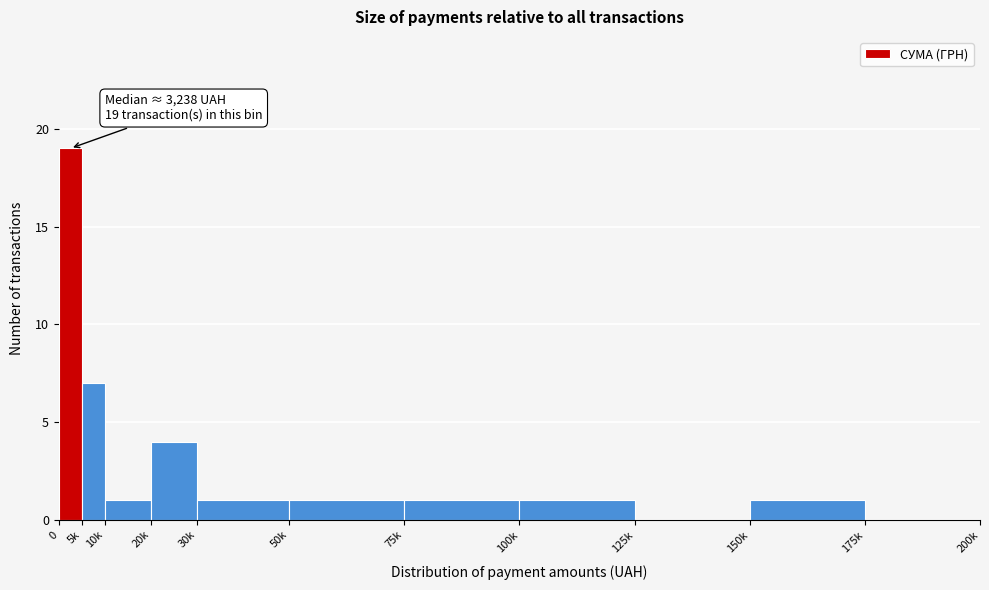

Reading left to right, list all the values displayed in this chart.

0=19	5k=7	10k=1	20k=4	30k=1	50k=1	75k=1	100k=1	125k=0	150k=1	175k=0